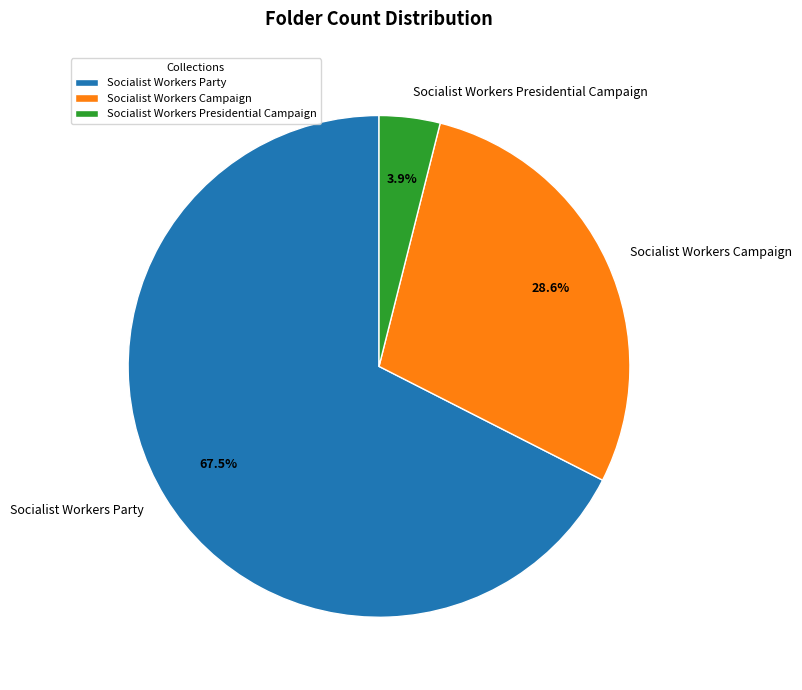

Which category accounts for the majority?

Socialist Workers Party